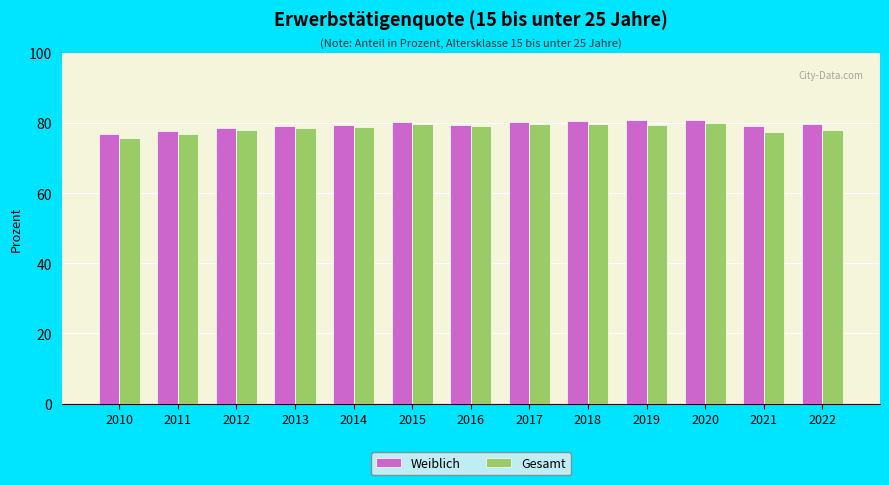

What is the total value across all series at 2016?

158.6